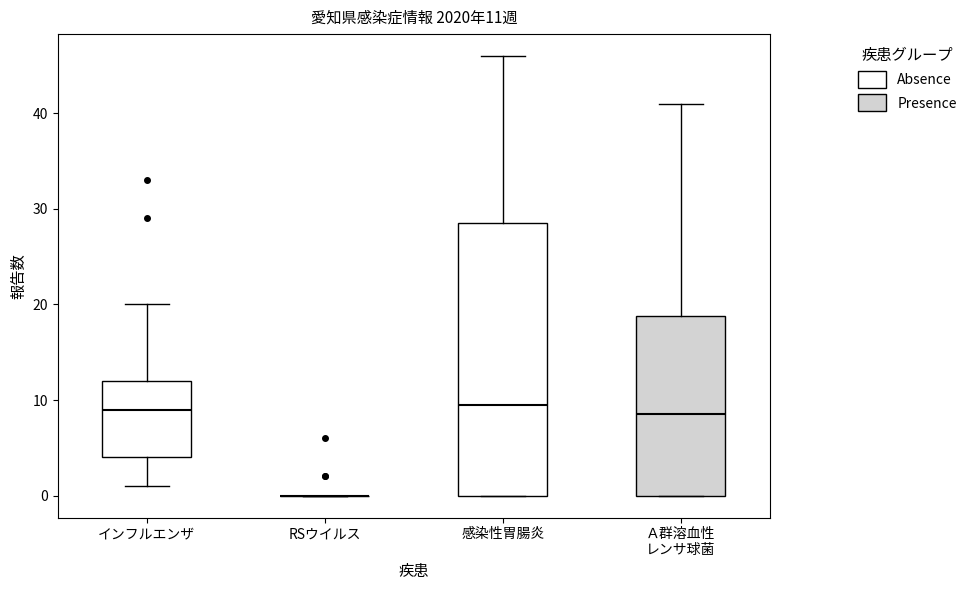

Which box is the tallest, from its lower edge to its upper edge?

感染性胃腸炎